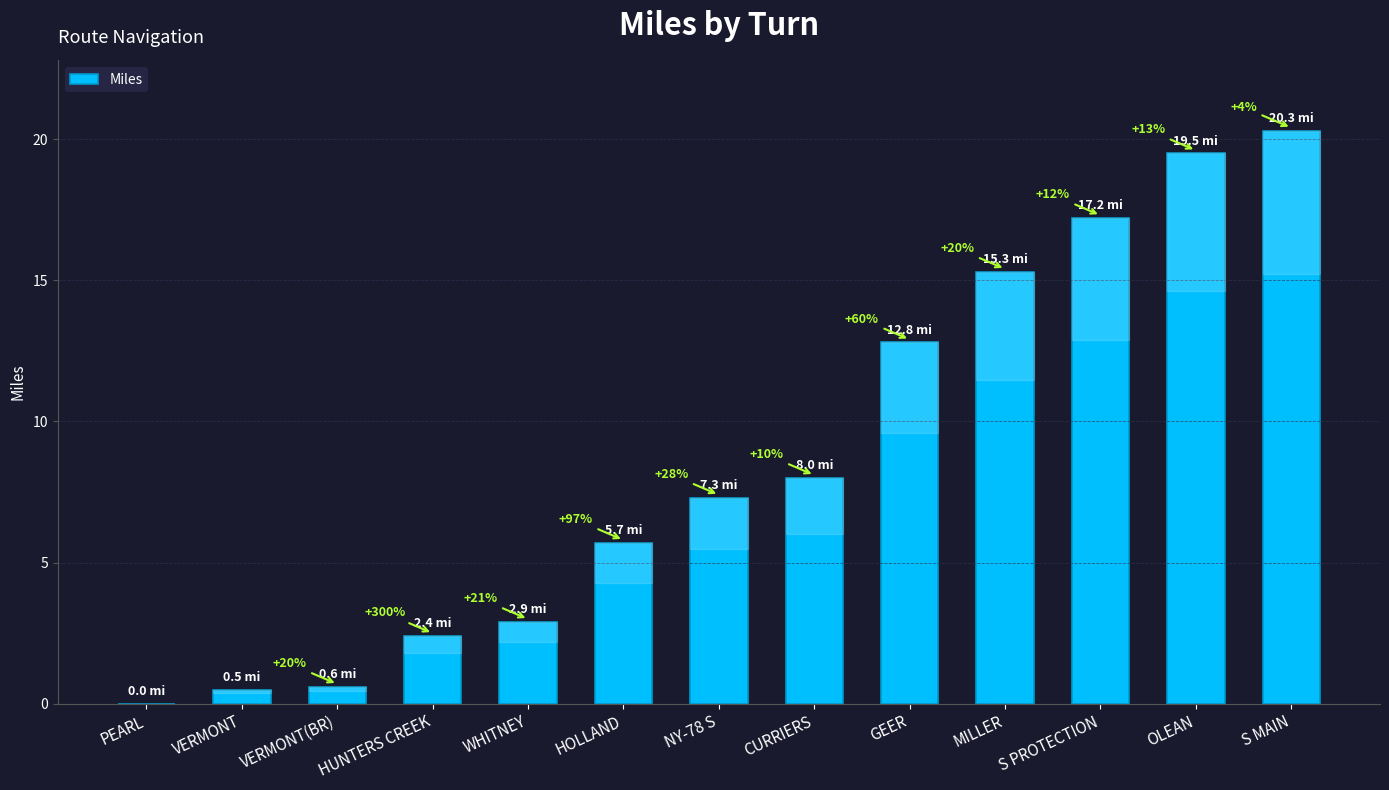

What is the label of the 8th bar from the left?

CURRIERS